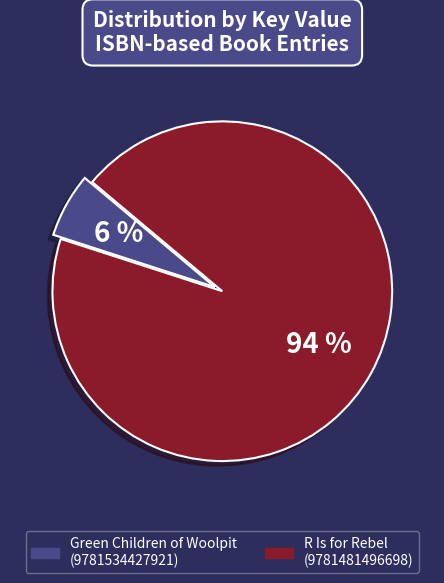

Do R Is for Rebel (9781481496698) and Green Children of Woolpit (9781534427921) together represent more than half of the pie?

Yes